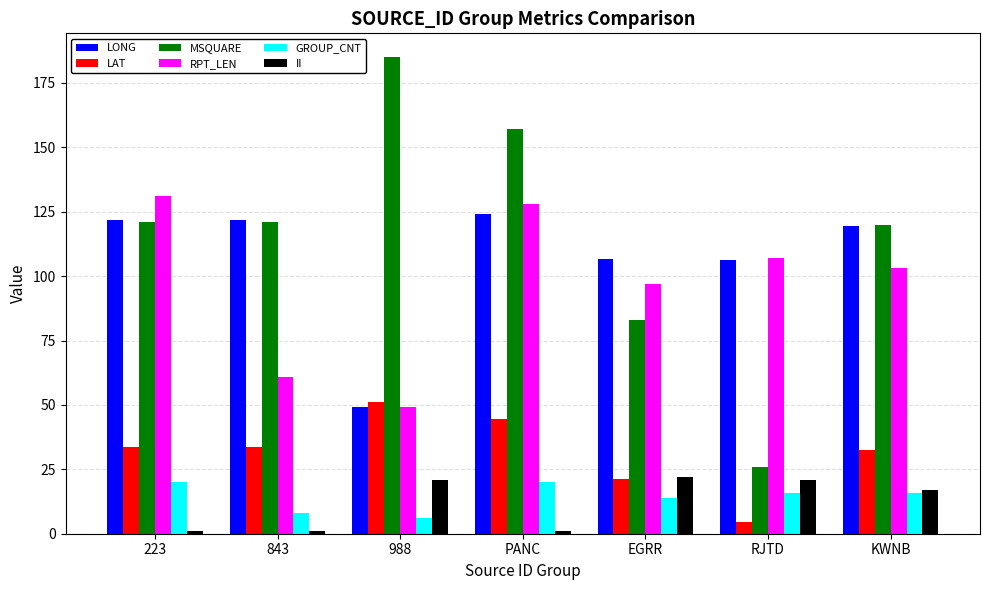

Read the LAT value at EGRR.

21.1